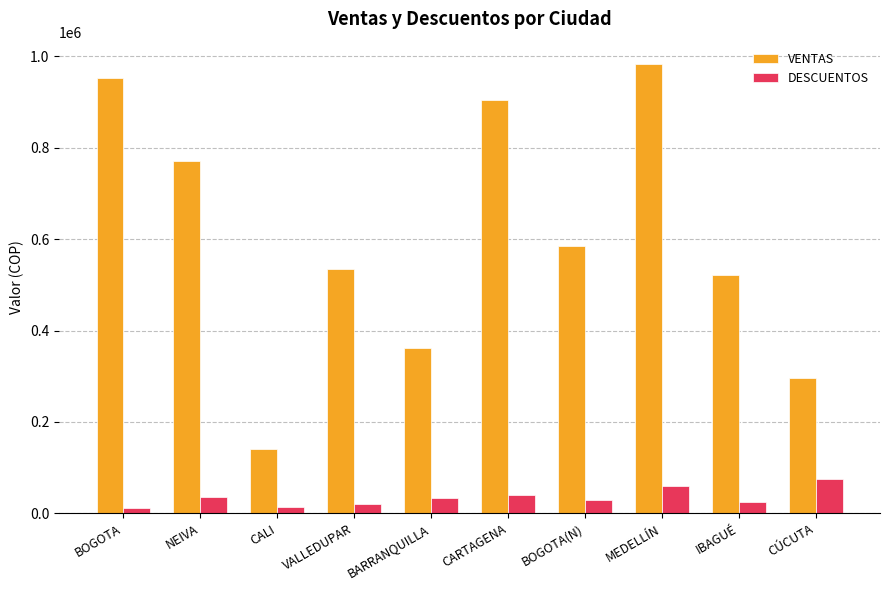

Which category has the lowest value in the VENTAS series?

CALI